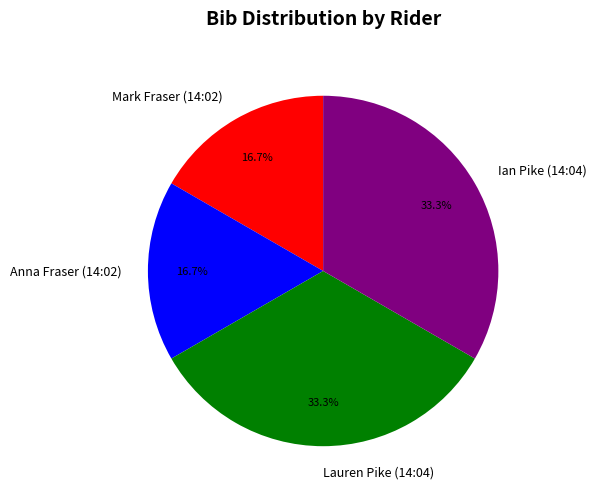

To the nearest percent, what percentage of the pie is Ian Pike (14:04)?

33%